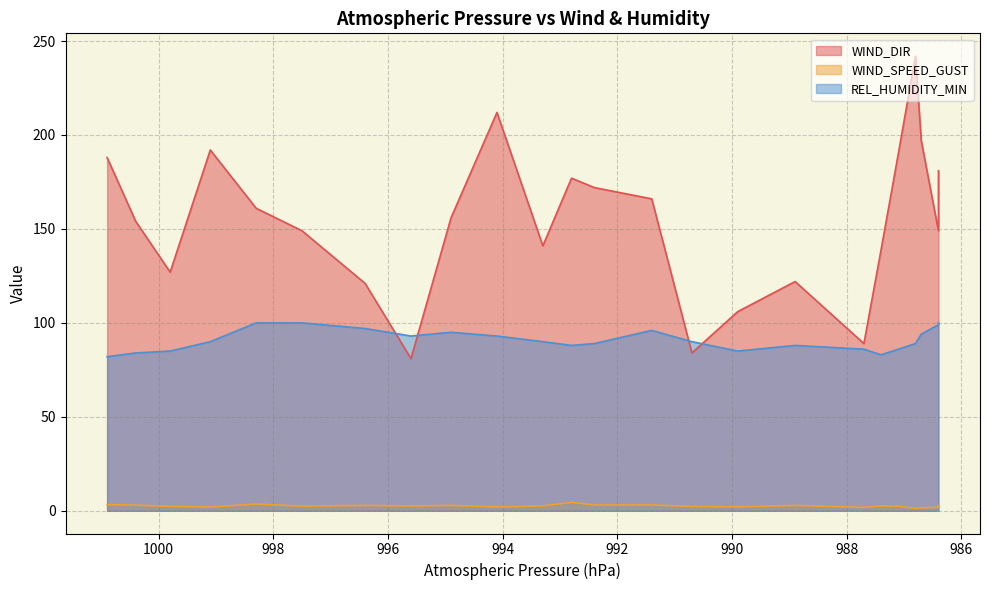

True or false: REL_HUMIDITY_MIN has a value of 33.7 at 20:16.

False